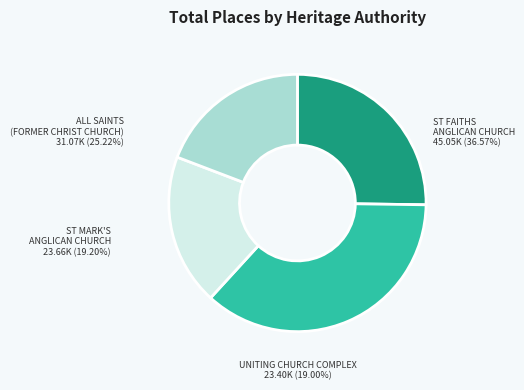

To the nearest percent, what is the average slice percentage?

25%